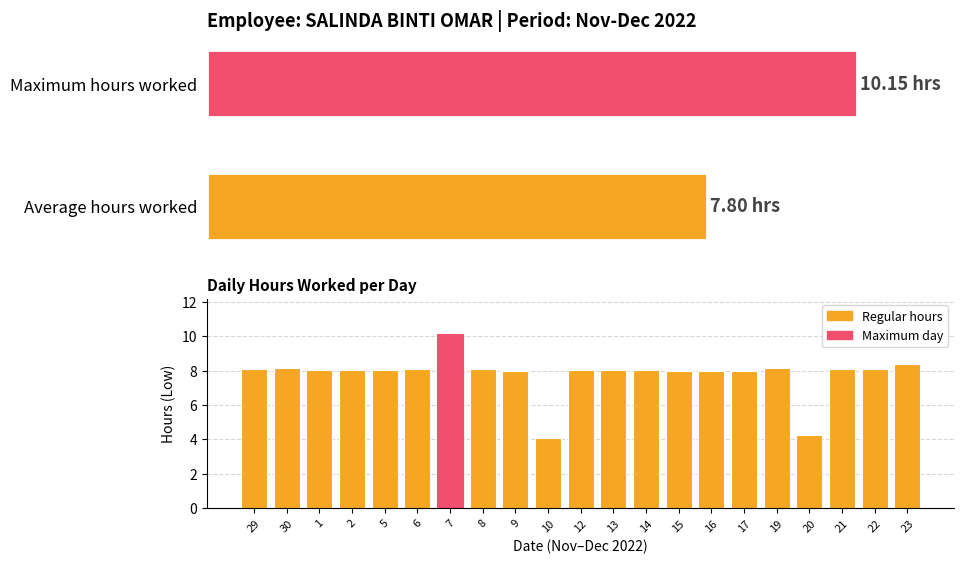

At which category does the chart reach its peak across all series?

7